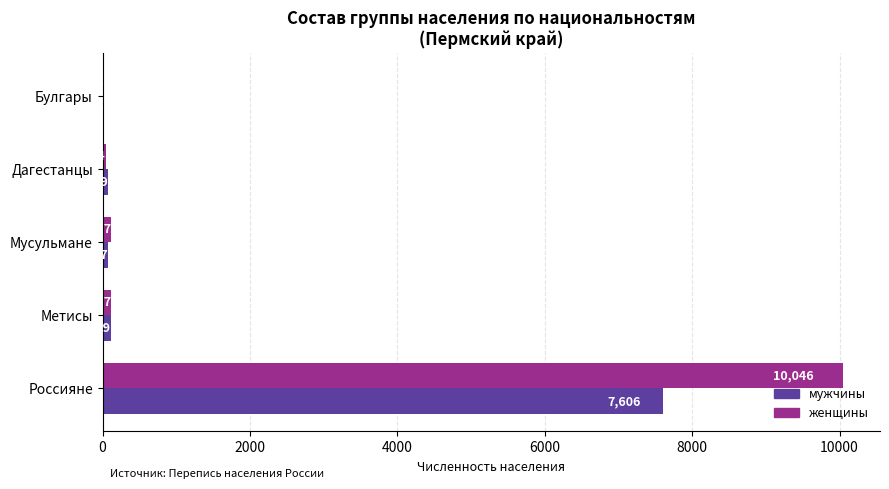

Read the женщины value at Метисы, to the nearest 10.

120